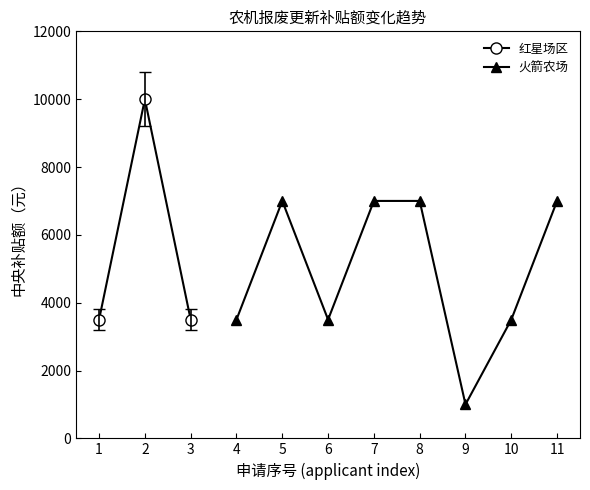

How many values are below 3500?

1